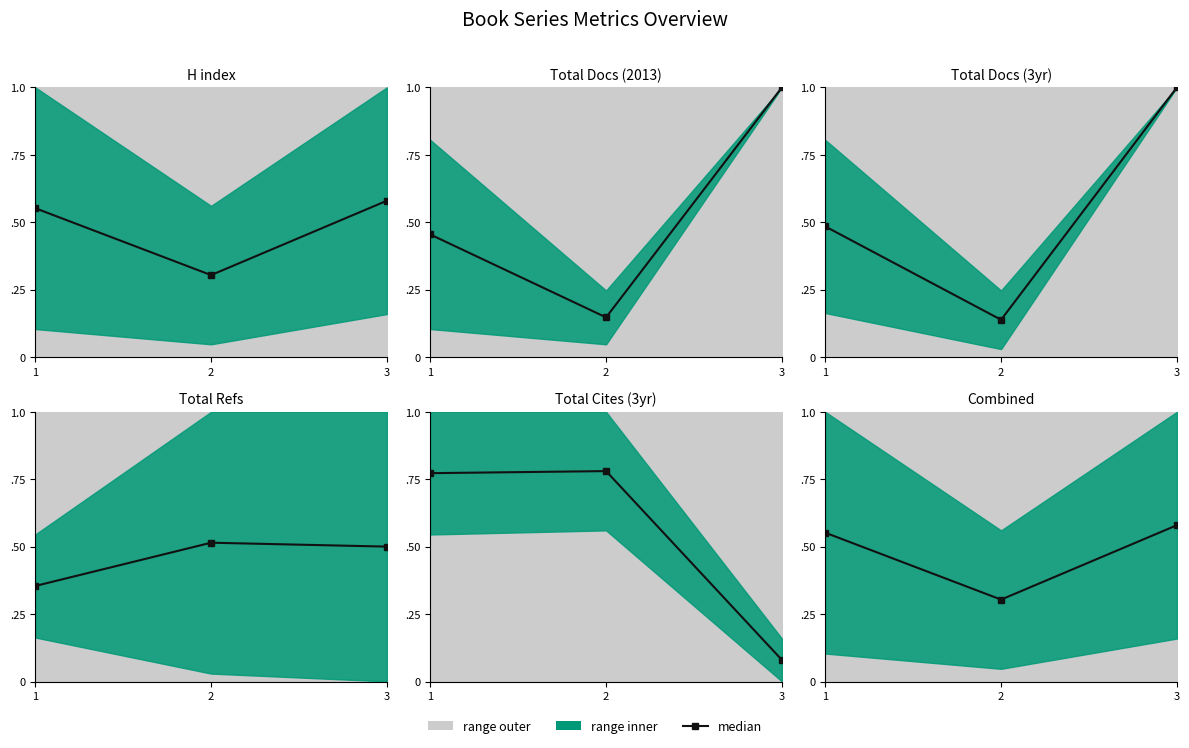

Is it true that the value at 1 is 0.6?

True